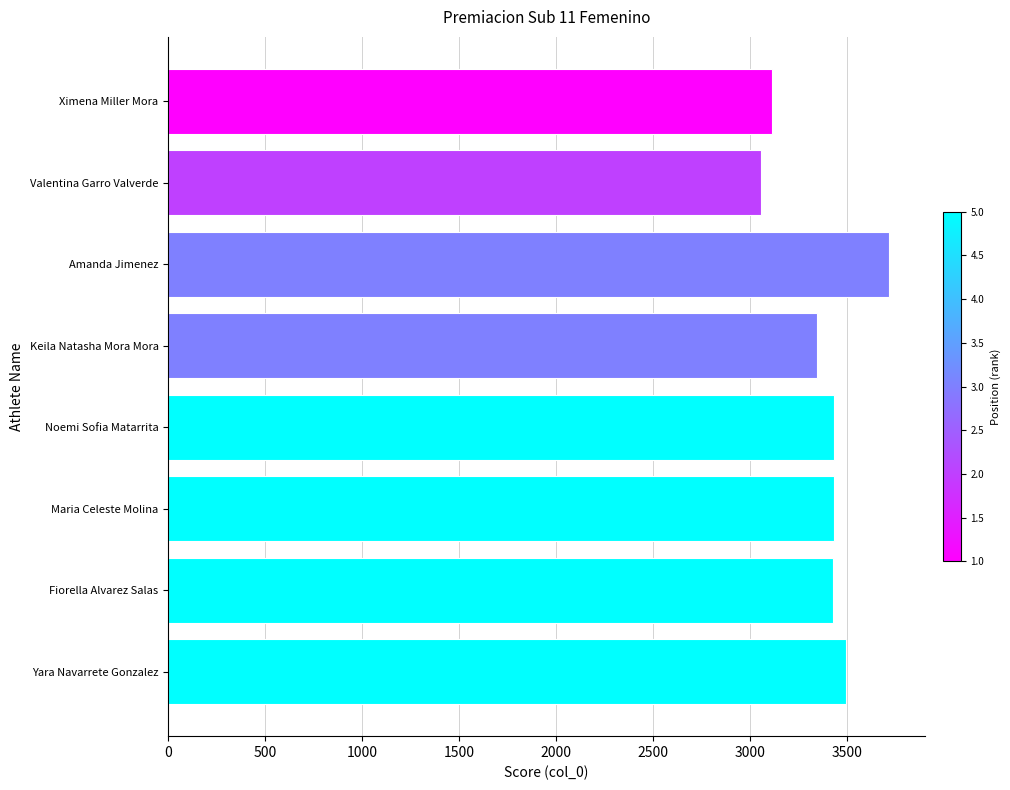

Is it true that the value at Amanda Jimenez is 3717?

True